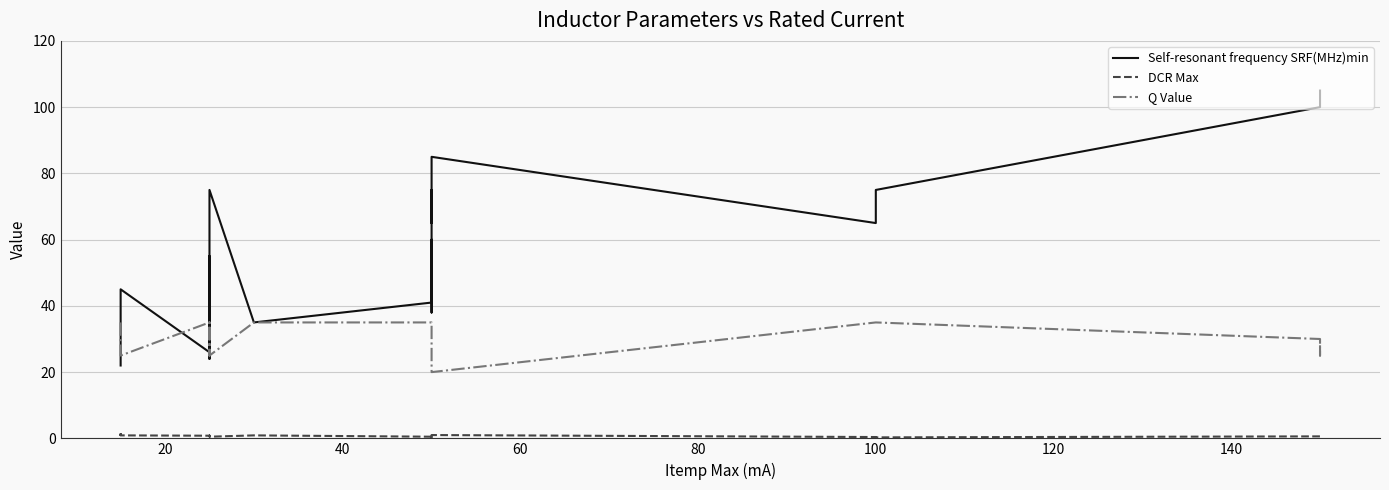

What is the value of the DCR Max point at the 22nd from the left?

0.5